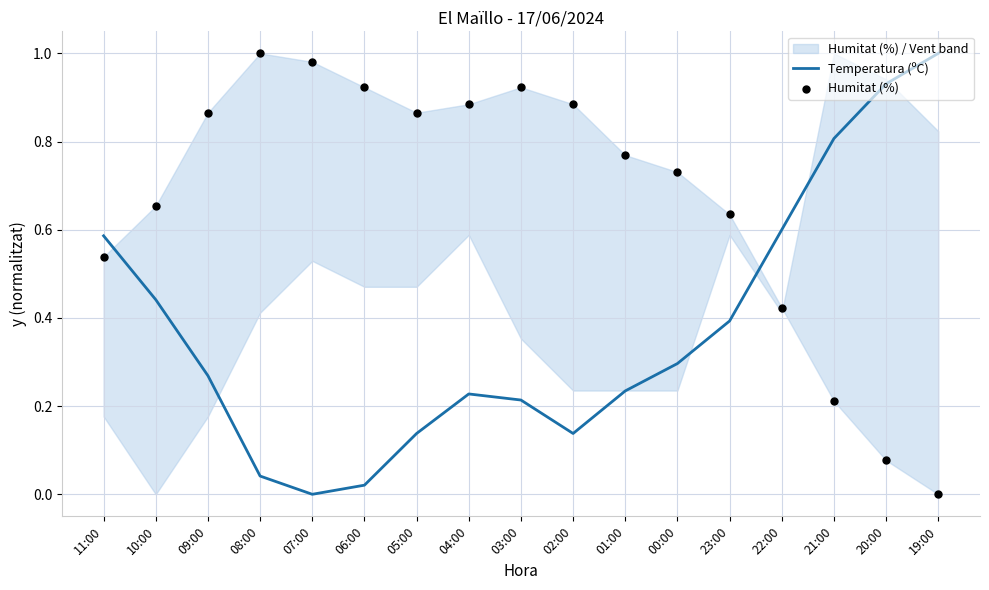

Which series has the largest total across all categories?

Humitat (%)